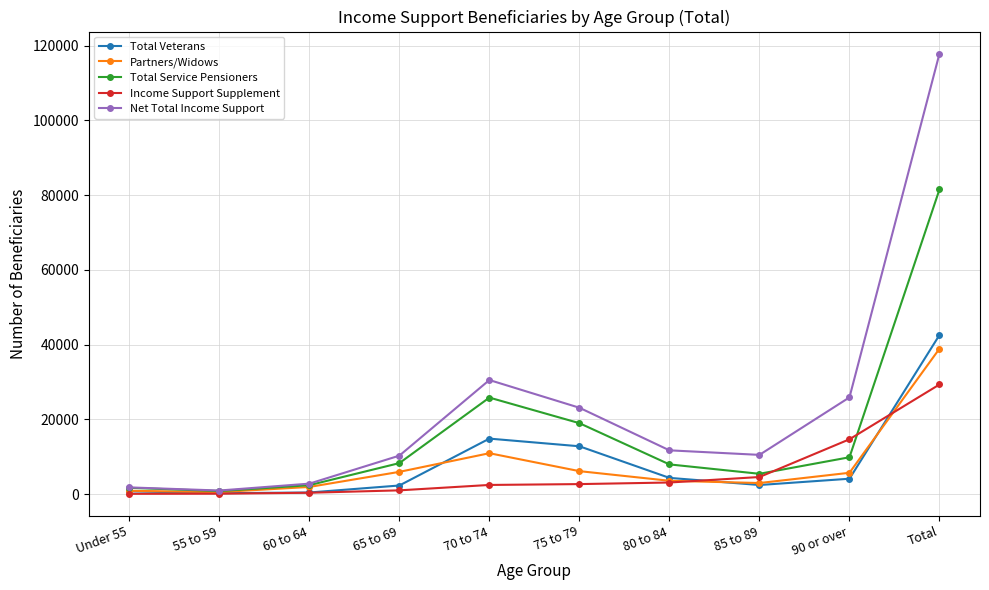

What is the total value across all series at 65 to 69?

28020